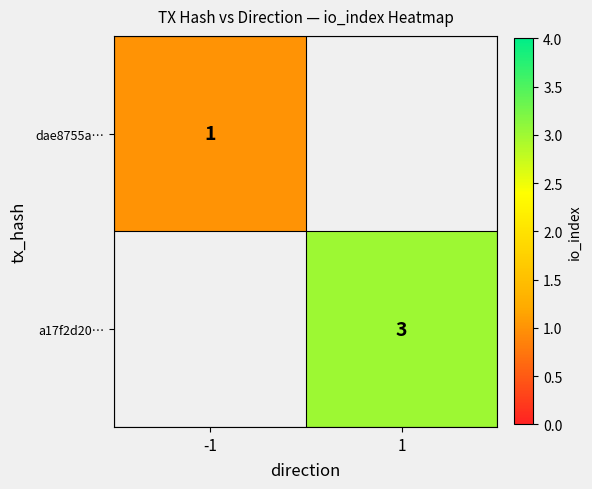

Is the value of a17f2d20… at 1 greater than the value of dae8755a… at -1?

Yes